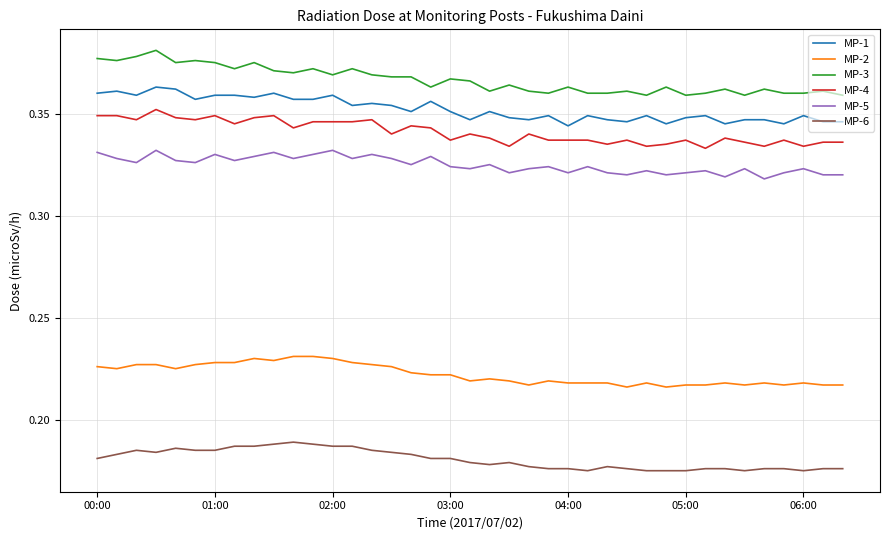

True or false: MP-6 and MP-1 cross at least once.

False